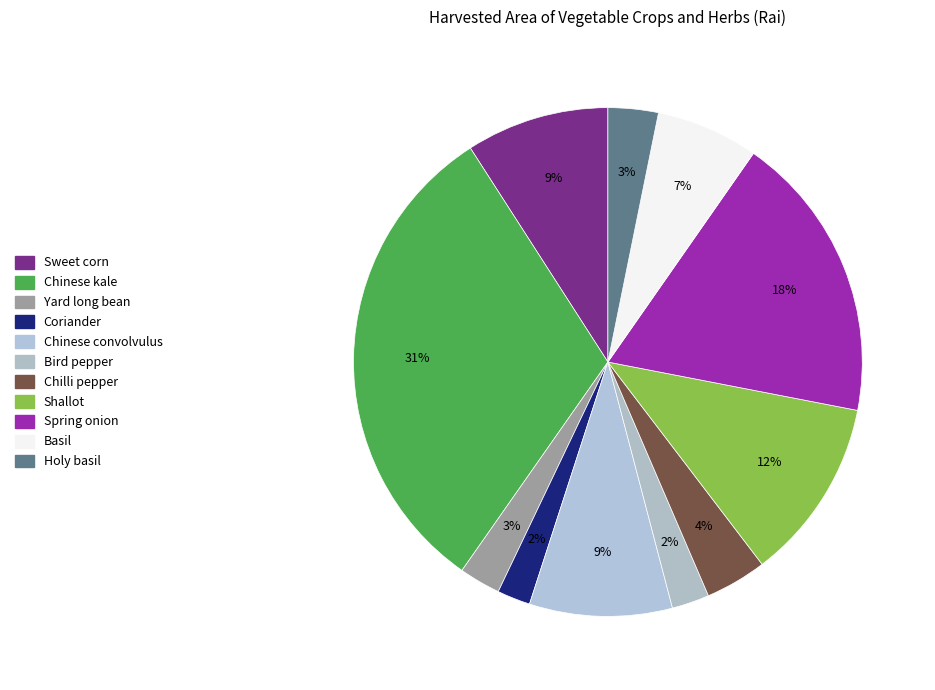

Does any single category account for the majority?

No